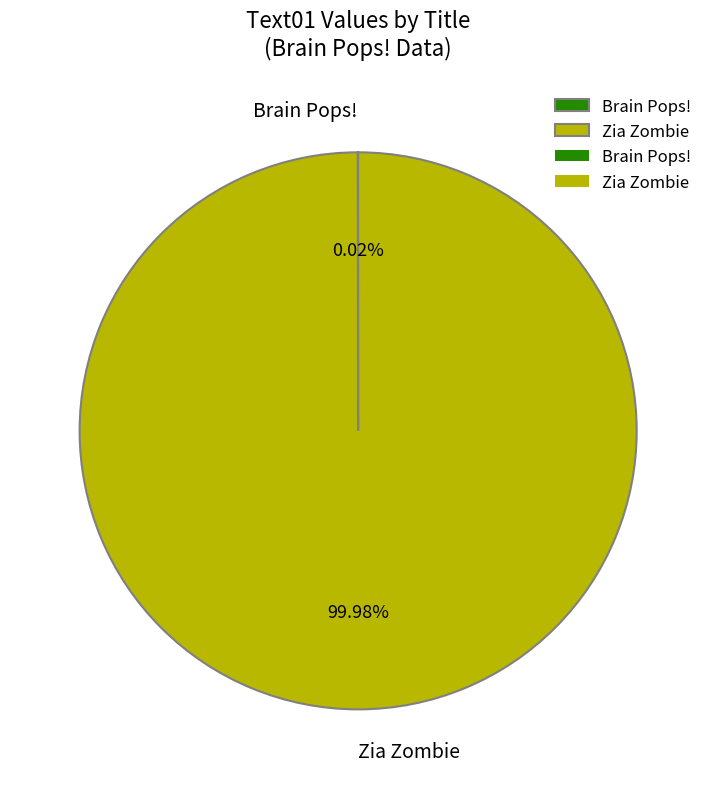

Is it true that Zia Zombie is 100% of the pie?

True